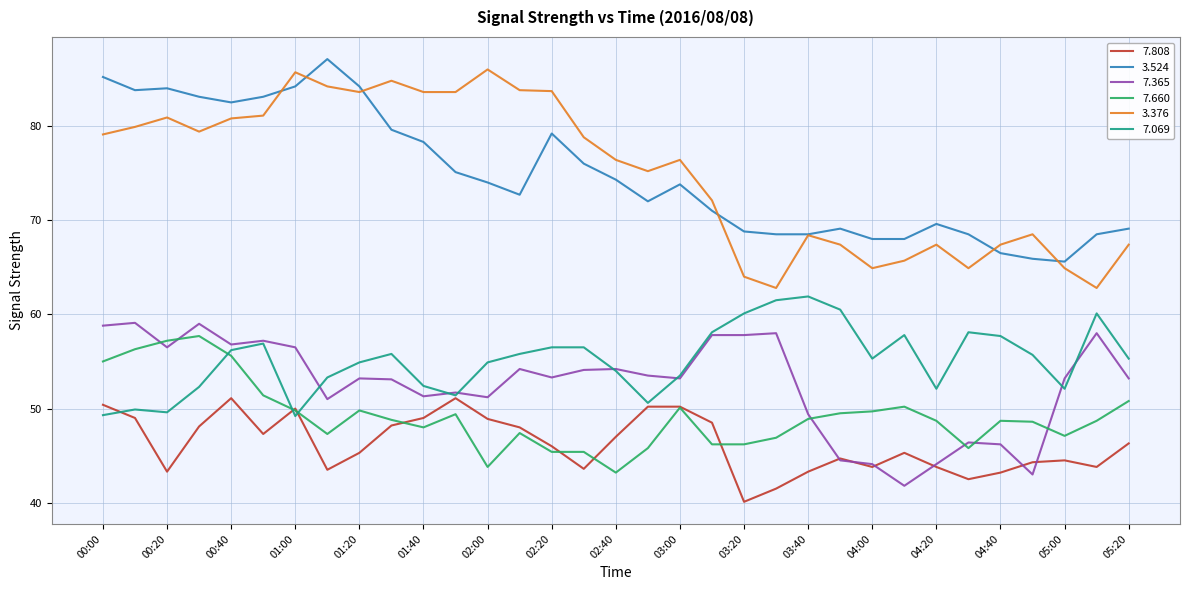

True or false: 7.365 and 3.376 cross at least once.

False